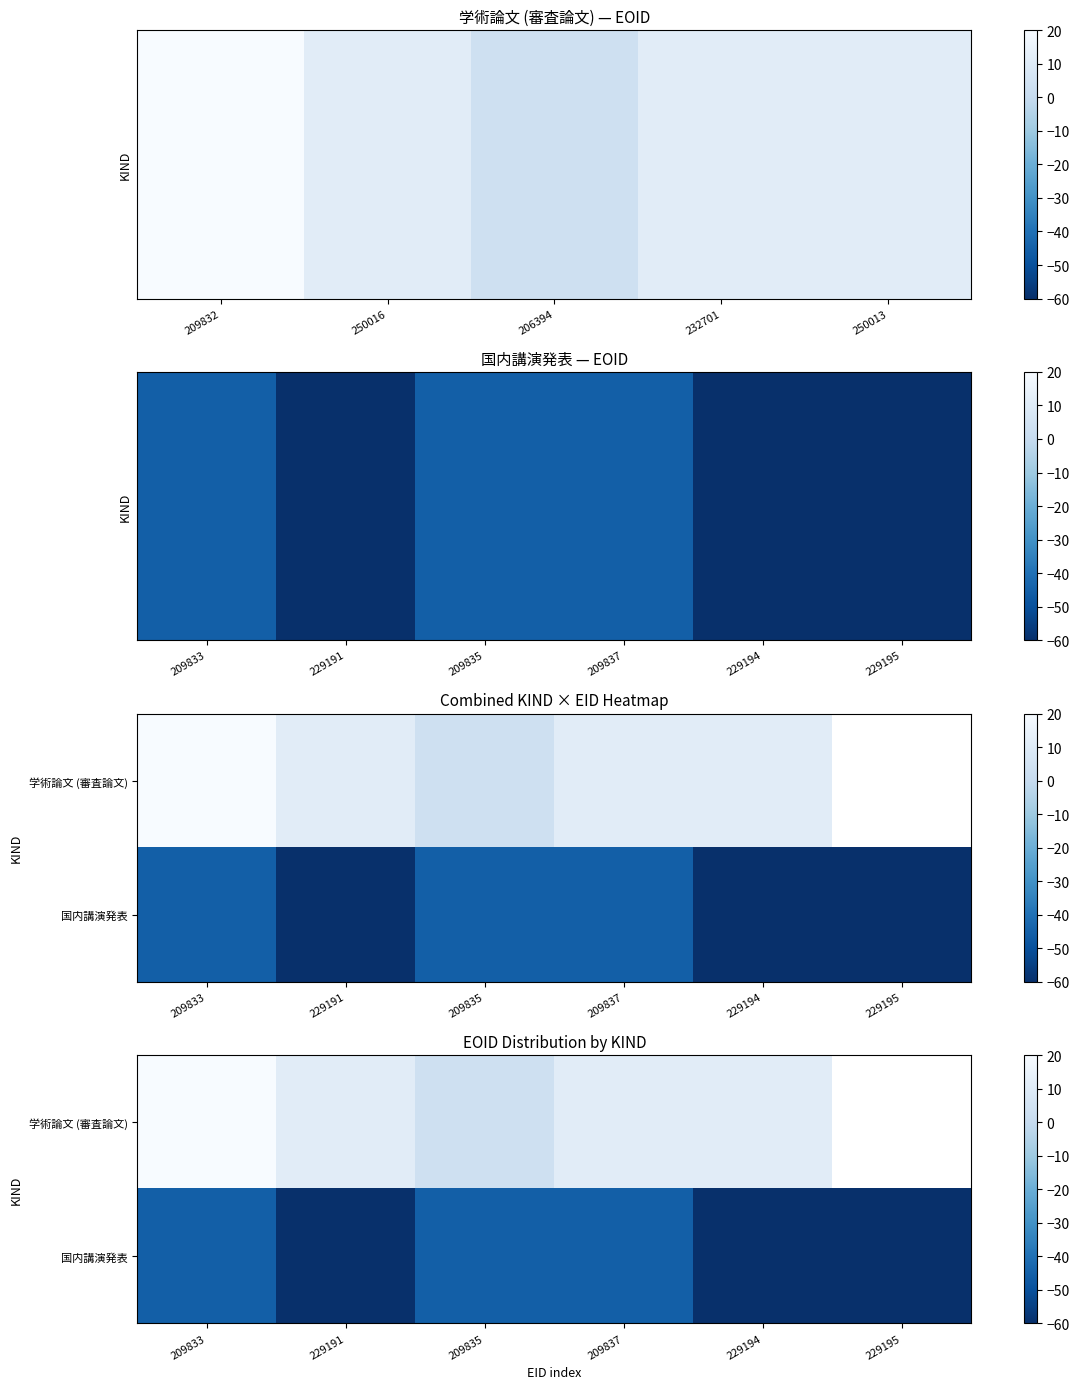

What is the average value of the 国内講演発表 series?

-52.7